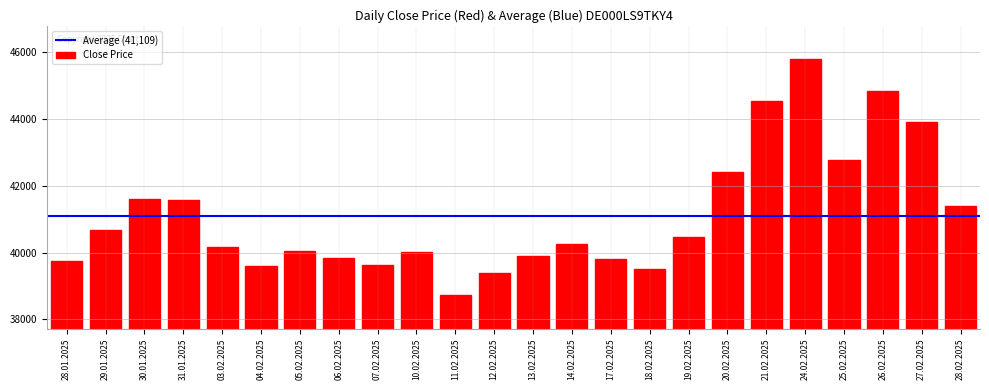

What value does the data have at 28.01.2025, to the nearest 100?

39800